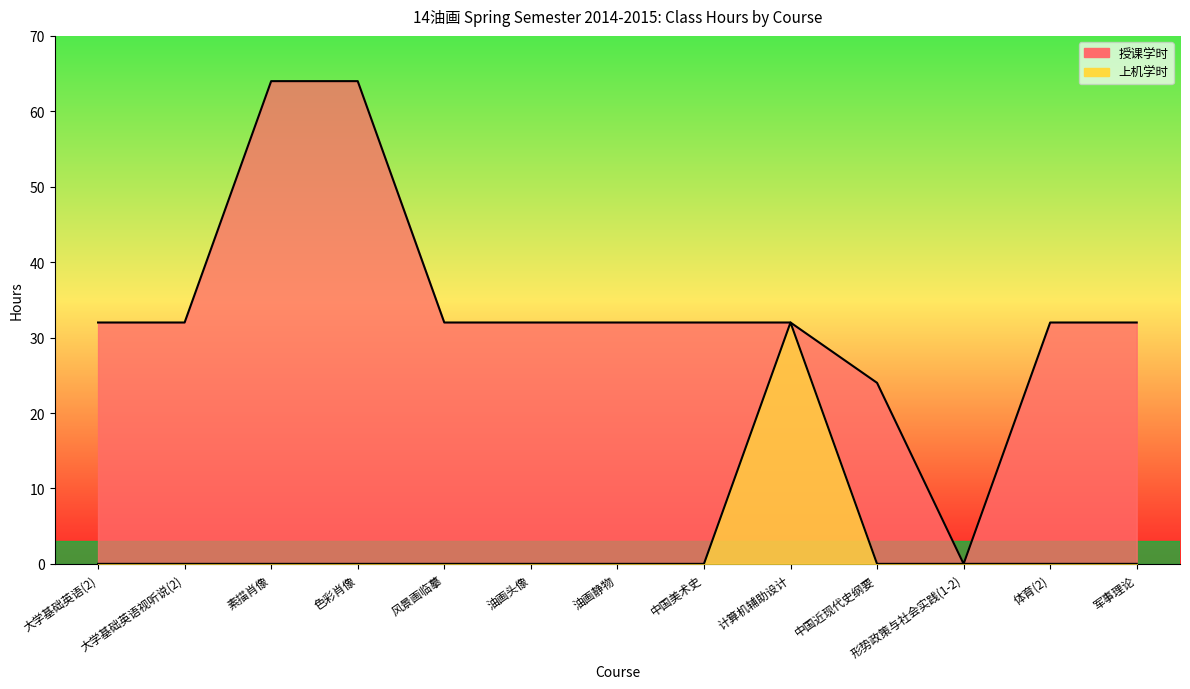

Is it true that 上机学时 equals 0 at 体育(2)?

True